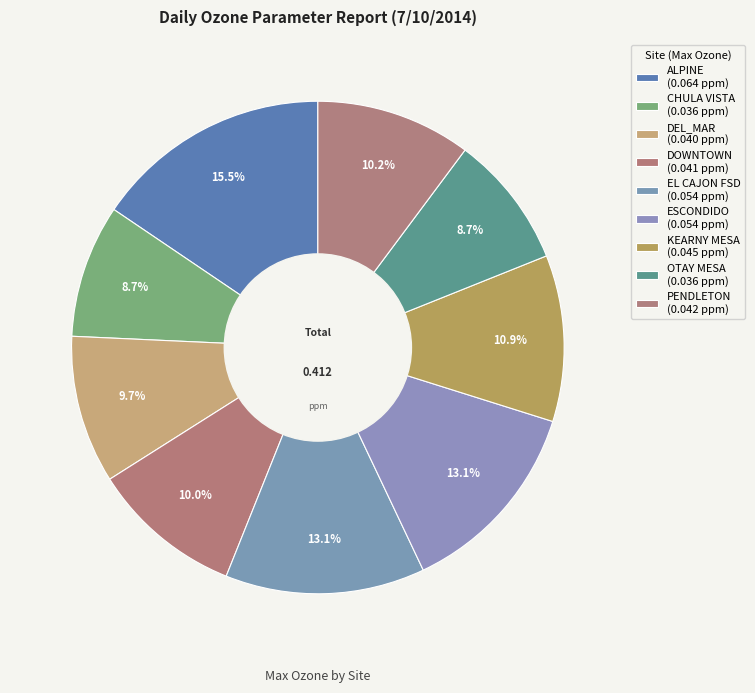

Which slice is the largest?

ALPINE